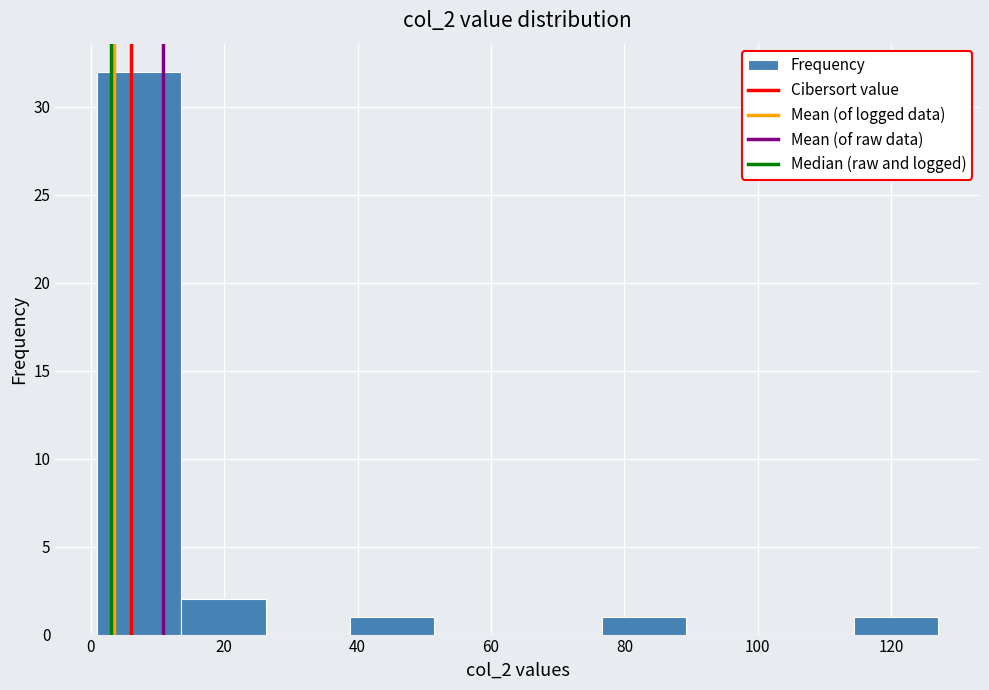

Which range on the x-axis has the tallest bar?

1.0 to 13.6